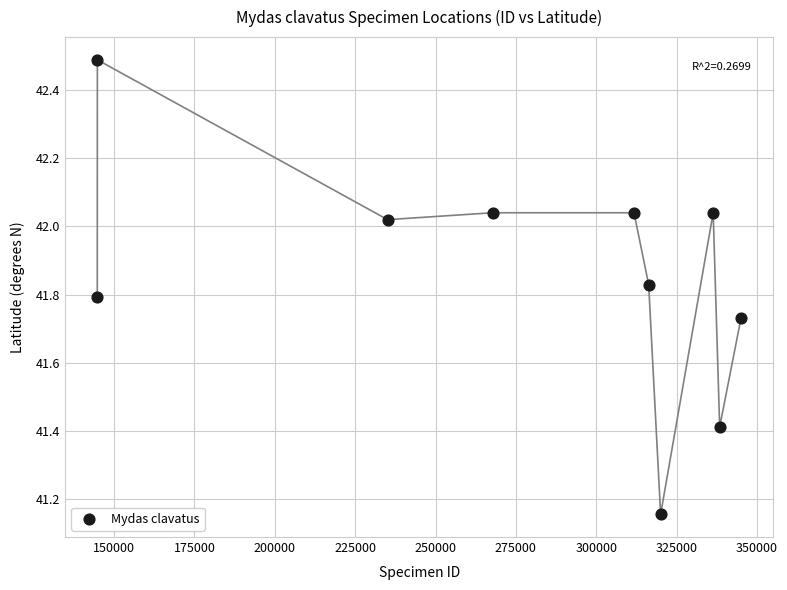

What is the range of X values (max minus min)?

200262.0